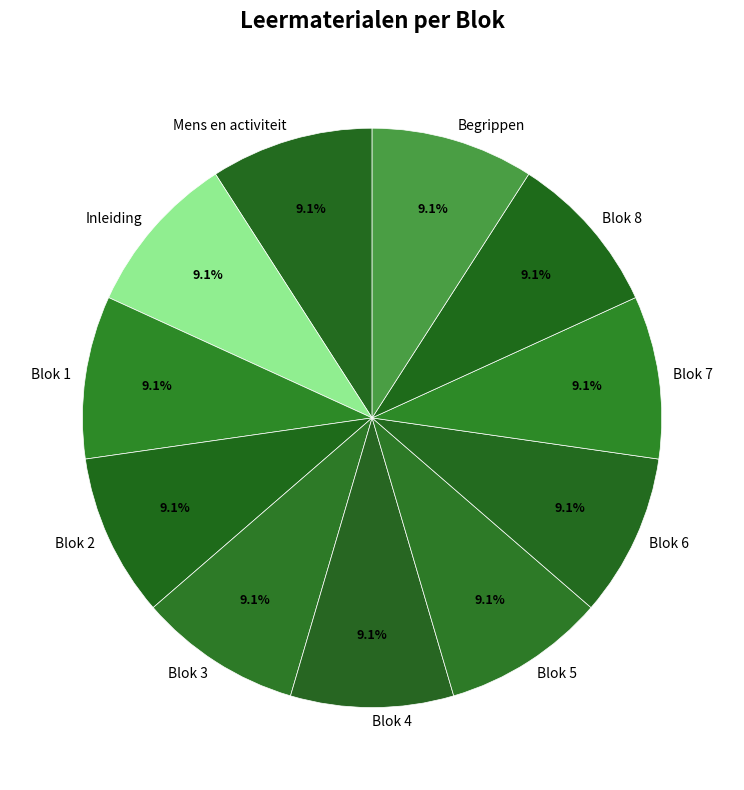

Approximately how many times larger is the value at Blok 3 compared to Blok 1?

1.0